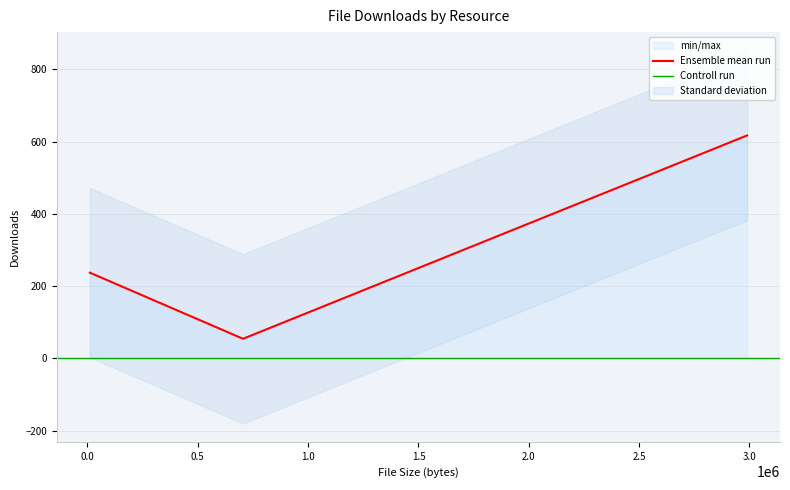

What is the approximate value at distritos-brasoes.zip, to the nearest 10?

50